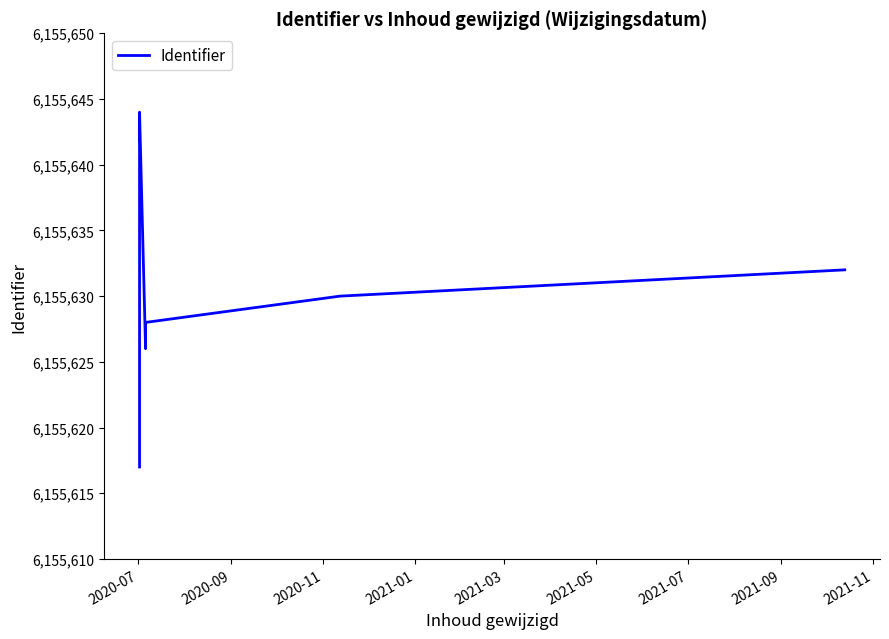

Is this an area chart (filled region under the line)?

No